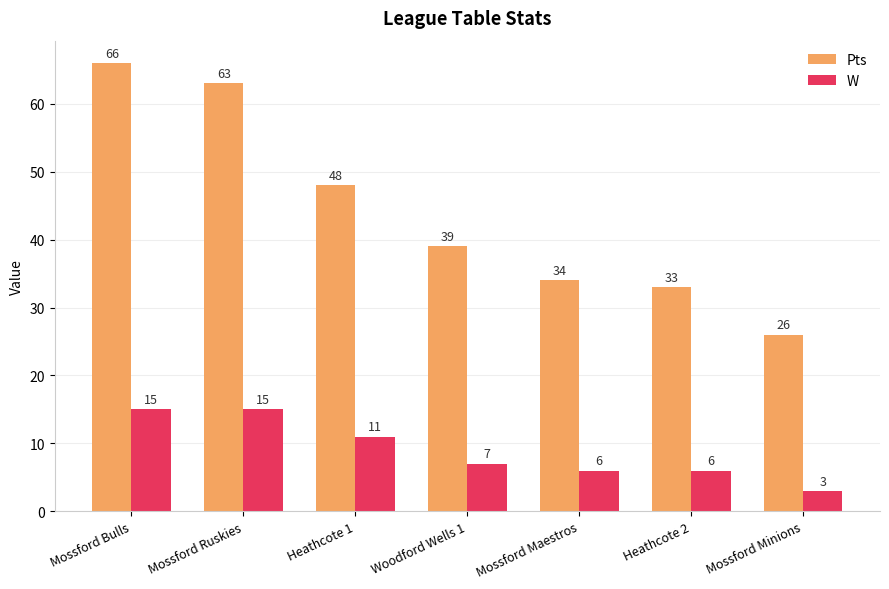

Rank the categories by Pts value from lowest to highest.

Mossford Minions, Heathcote 2, Mossford Maestros, Woodford Wells 1, Heathcote 1, Mossford Ruskies, Mossford Bulls